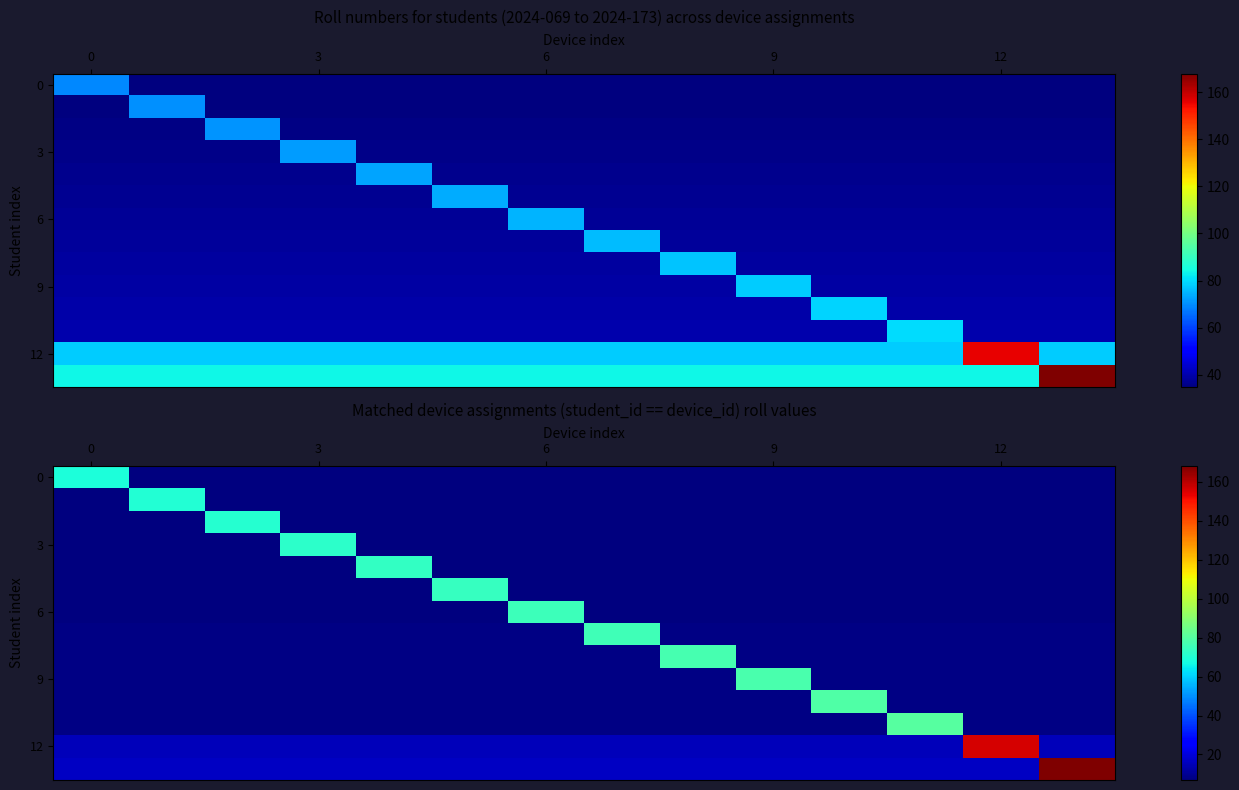

What is the difference between the maximum and minimum values in the 0 series?

62.1